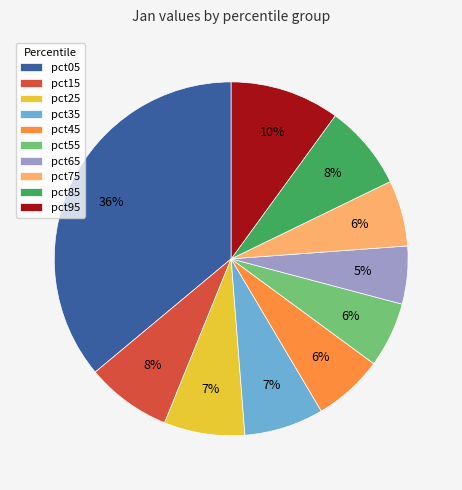

To the nearest percent, what portion does pct05 represent?

36%